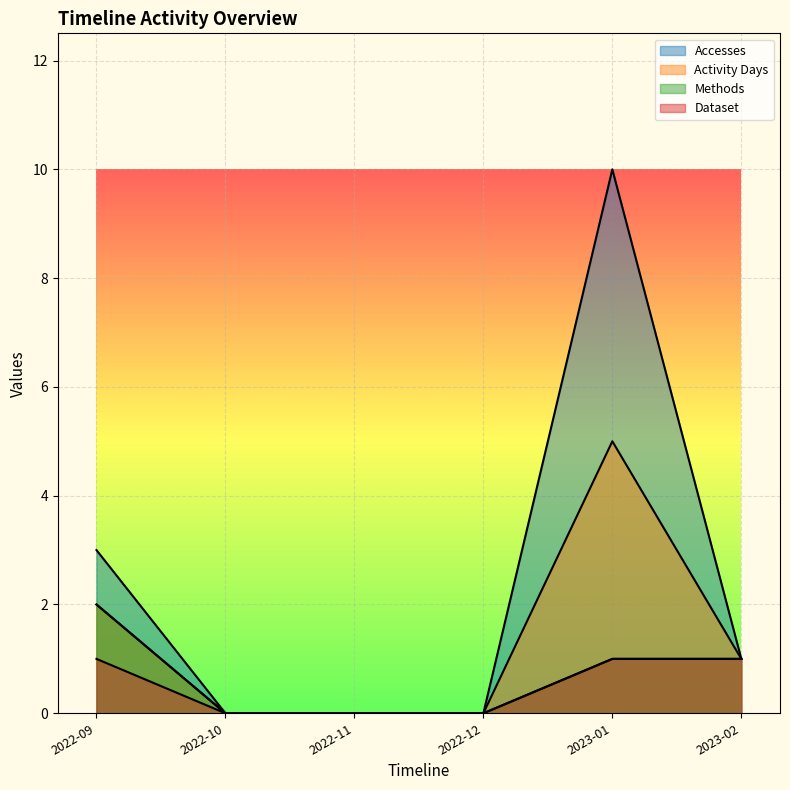

Which series has the largest range (max minus min)?

Accesses